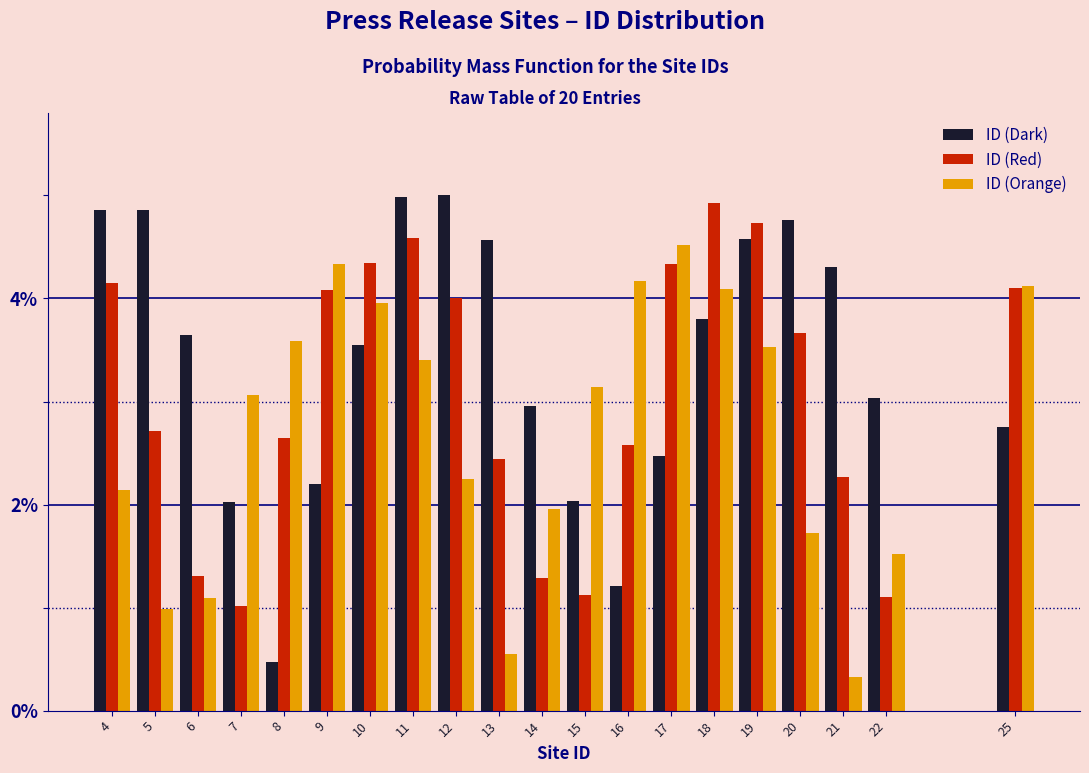

What is the sum of the ID (Dark) values at 20 and 17?

7.2